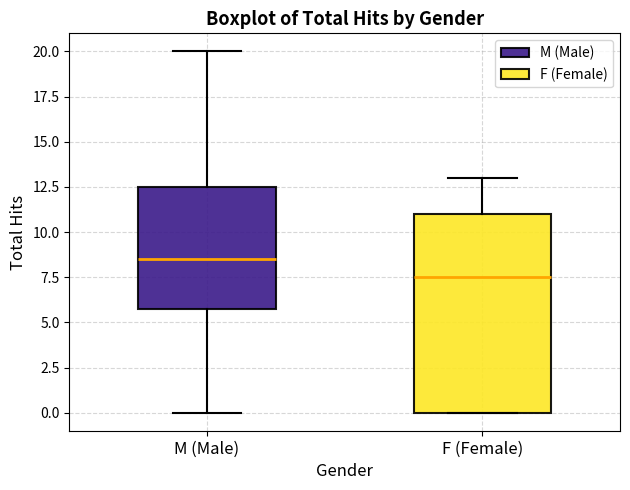

Comparing the boxes themselves (not the whiskers), which one is the tallest?

F (Female)